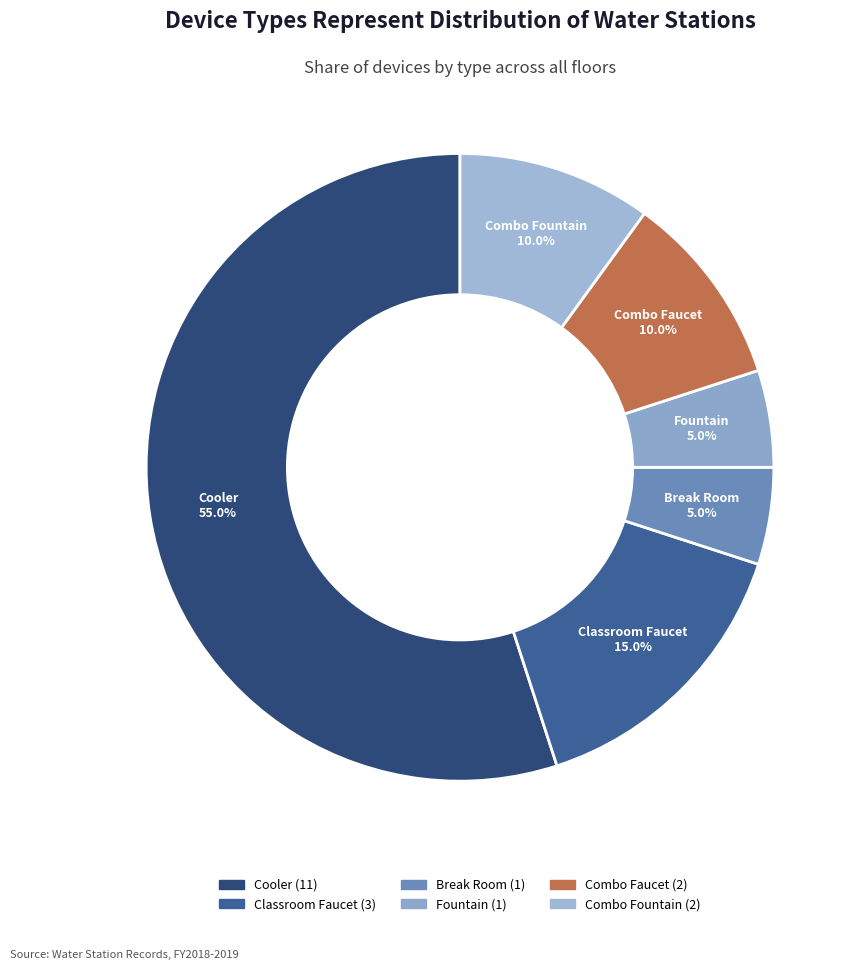

Is Combo Faucet the majority of the pie?

No